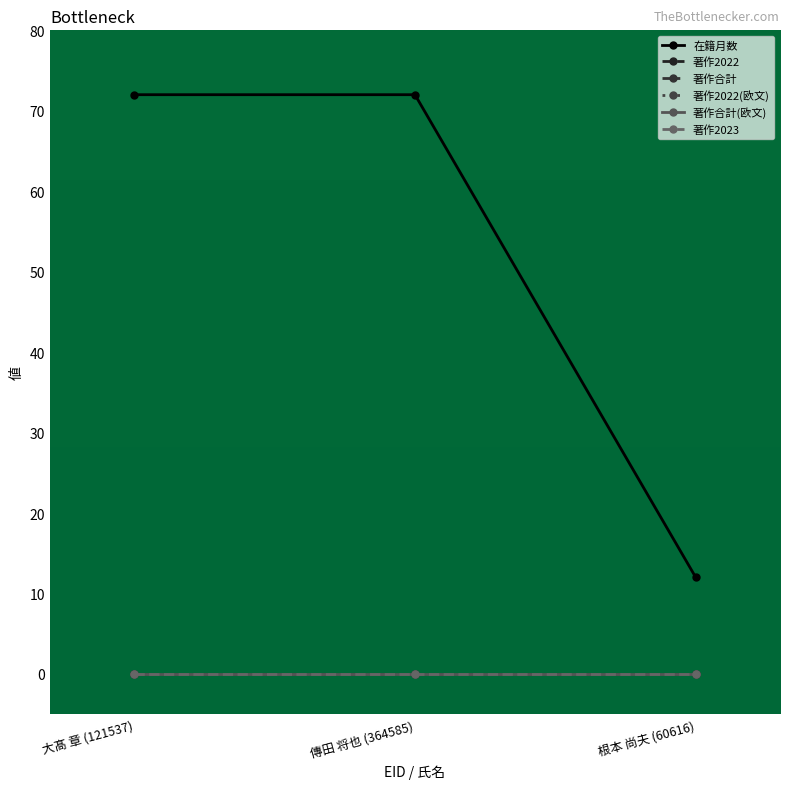

What is the maximum value shown in the chart?

72